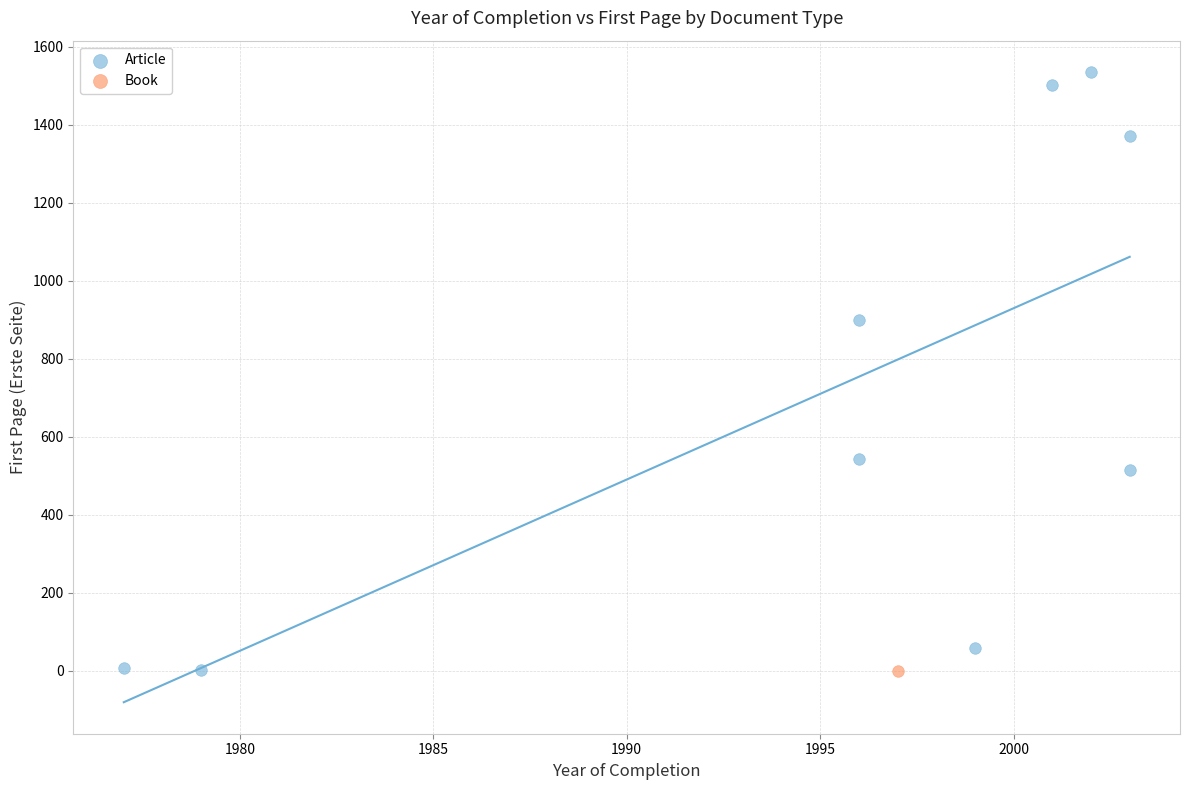

What are all the series names shown in the legend?

Article, Book